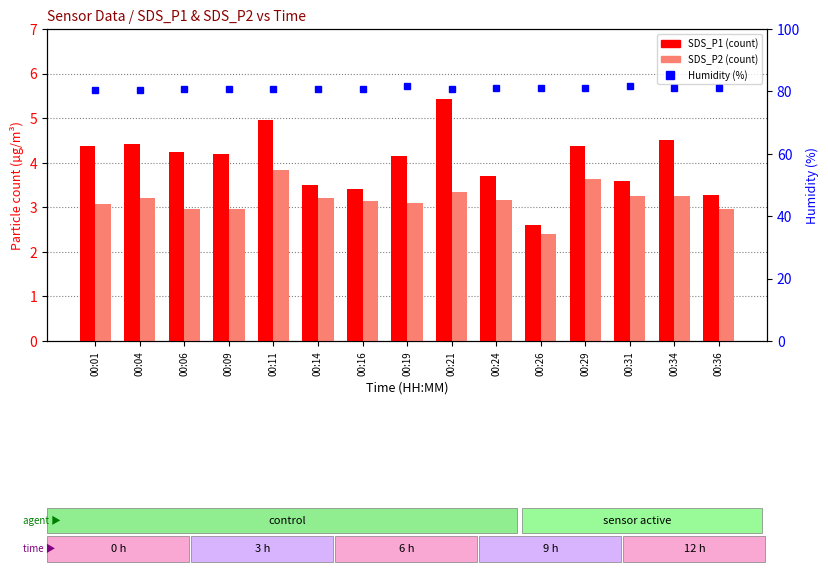

What is the sum of all SDS_P2 values?

47.5